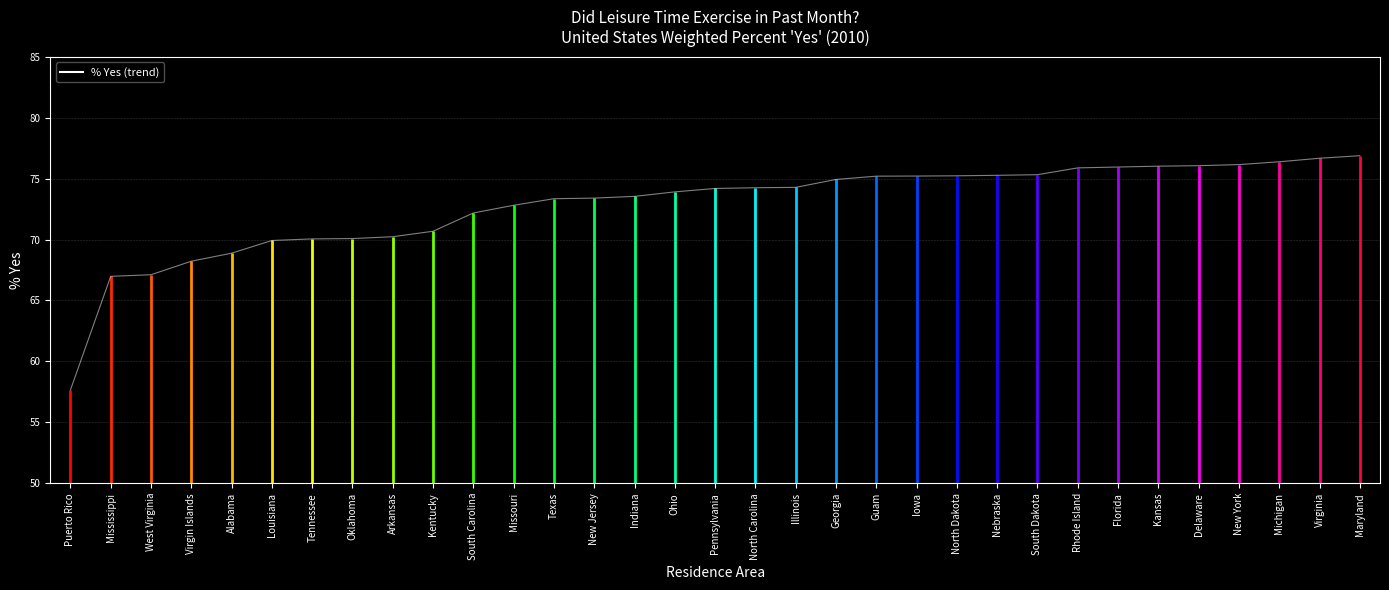

Rank the categories by value from highest to lowest.

Maryland, Virginia, Michigan, New York, Delaware, Kansas, Florida, Rhode Island, South Dakota, Nebraska, North Dakota, Iowa, Guam, Georgia, Illinois, North Carolina, Pennsylvania, Ohio, Indiana, New Jersey, Texas, Missouri, South Carolina, Kentucky, Arkansas, Oklahoma, Tennessee, Louisiana, Alabama, Virgin Islands, West Virginia, Mississippi, Puerto Rico